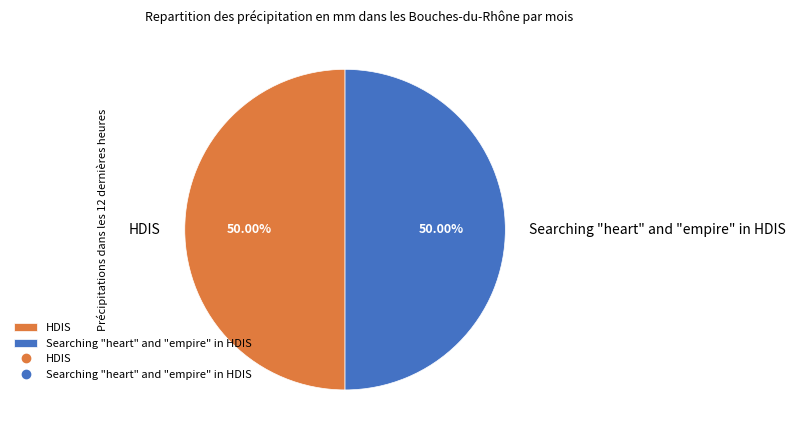

The Searching "heart" and "empire" in HDIS slice represents 42% of the pie. True or false?

False